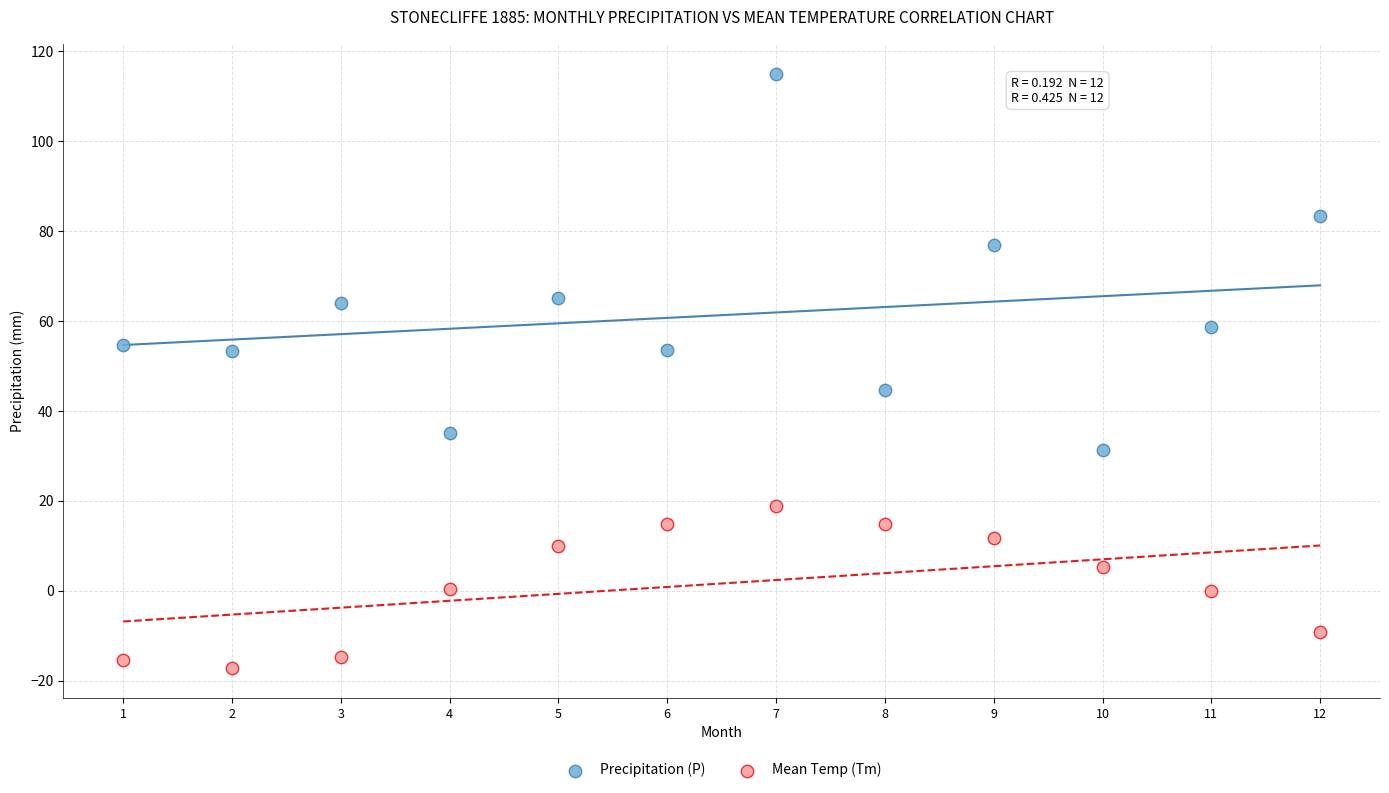

In the Precipitation (P) series, what Y value is closest to 73?

77.0